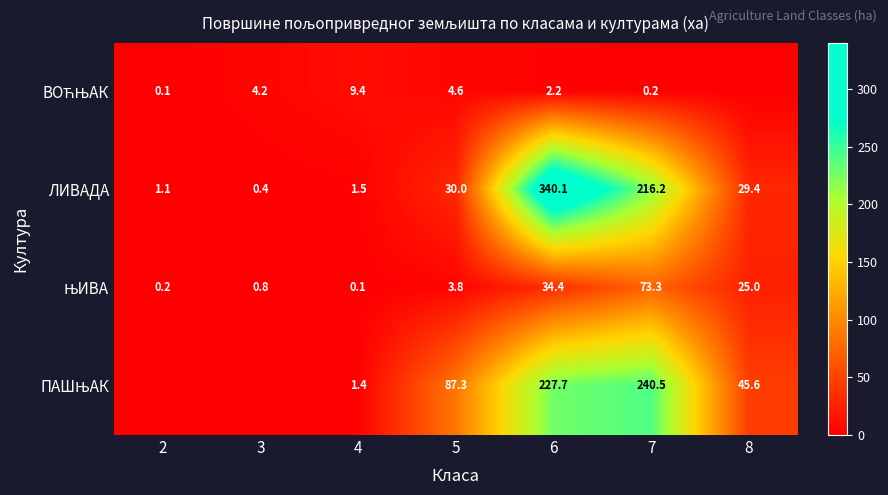

What is the difference between the highest and lowest values at 5?

83.5